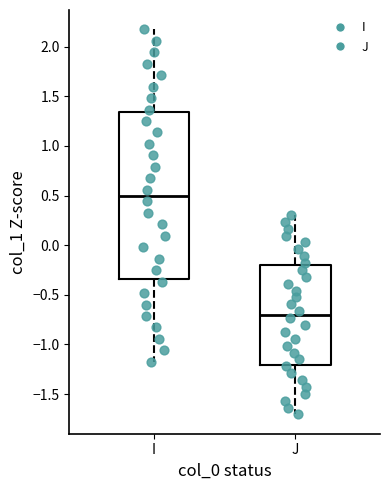

Reading left to right, transcribe this box plot: for each box, give where its median line is, the range the box spans, and where its two whiskers end, as read against the y-axis. The values are not printed on the chart, so give them approximately, as read against the axis.

I: median 0.50, box -0.35 to 1.35, whiskers -1.20 to 2.20
J: median -0.70, box -1.20 to -0.20, whiskers -1.70 to 0.30